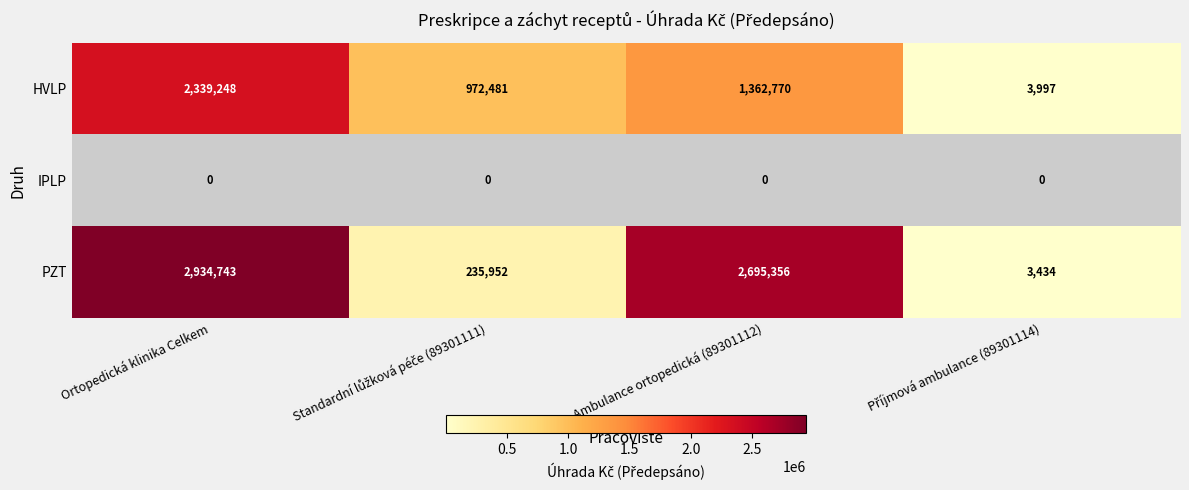

How many distinct data groups are displayed?

3